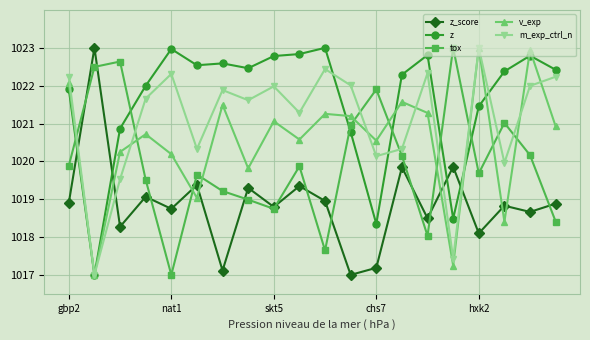

Rank the series by their average value, from lowest to highest.

z_score, tox, v_exp, m_exp_ctrl_n, z